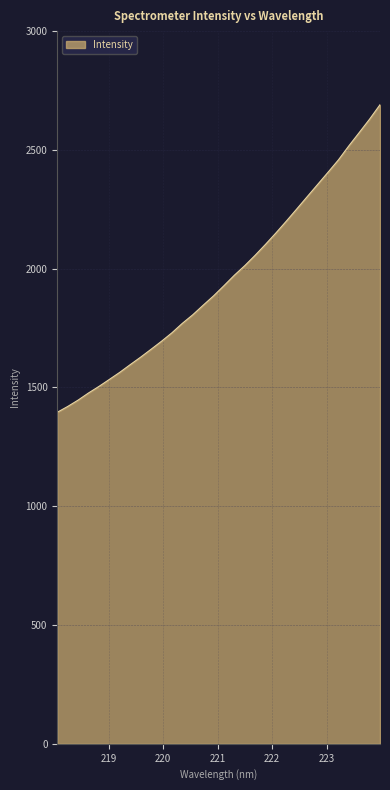

What is the smallest value displayed?

1395.5